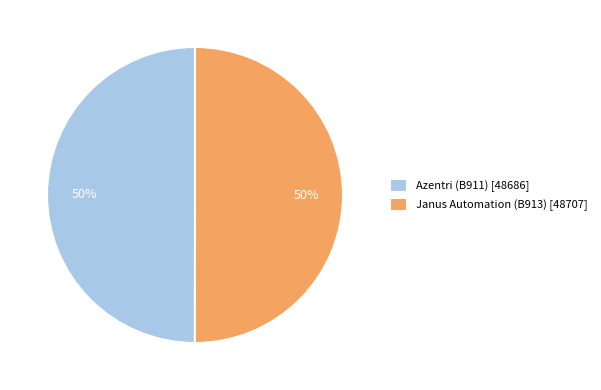

Is the sum of Azentri (B911) and Janus Automation (B913) greater than half?

Yes